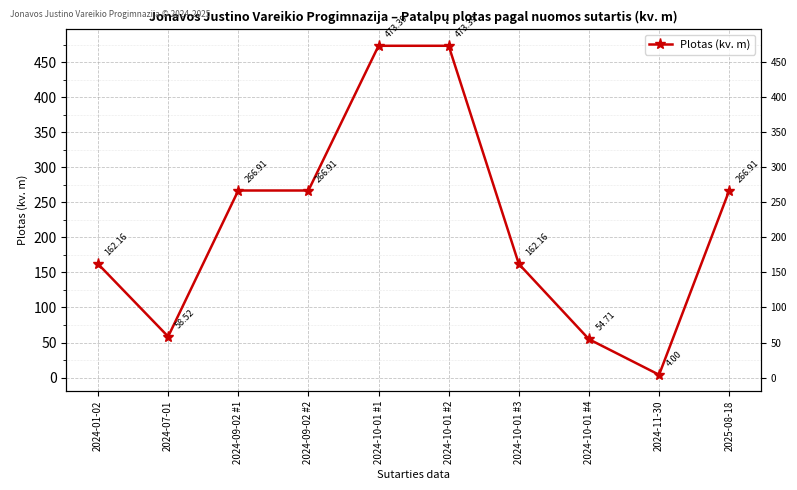

What is the difference between the values at 2024-10-01 #4 and 2024-10-01 #2?

418.7